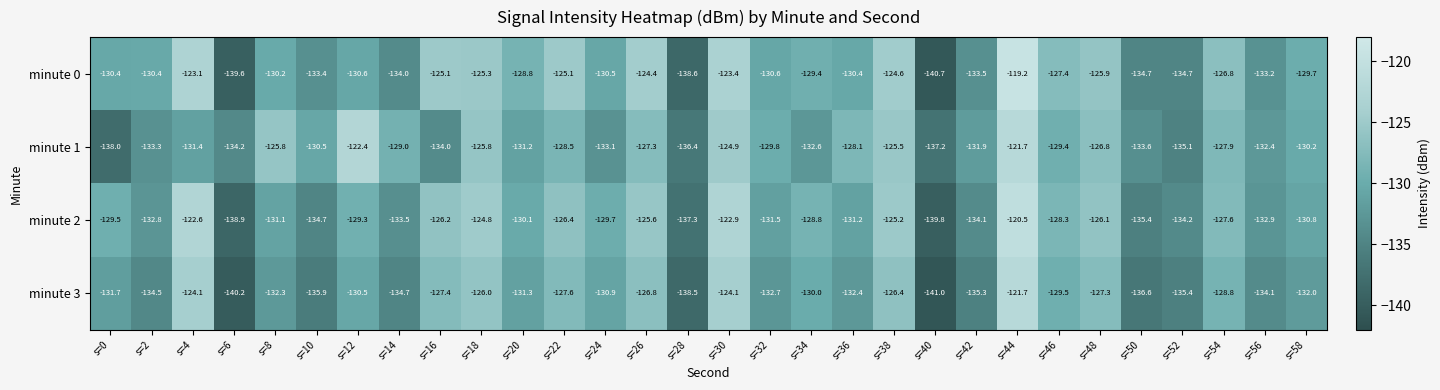

The value of minute 0 at s=10 is -67.6. True or false?

False